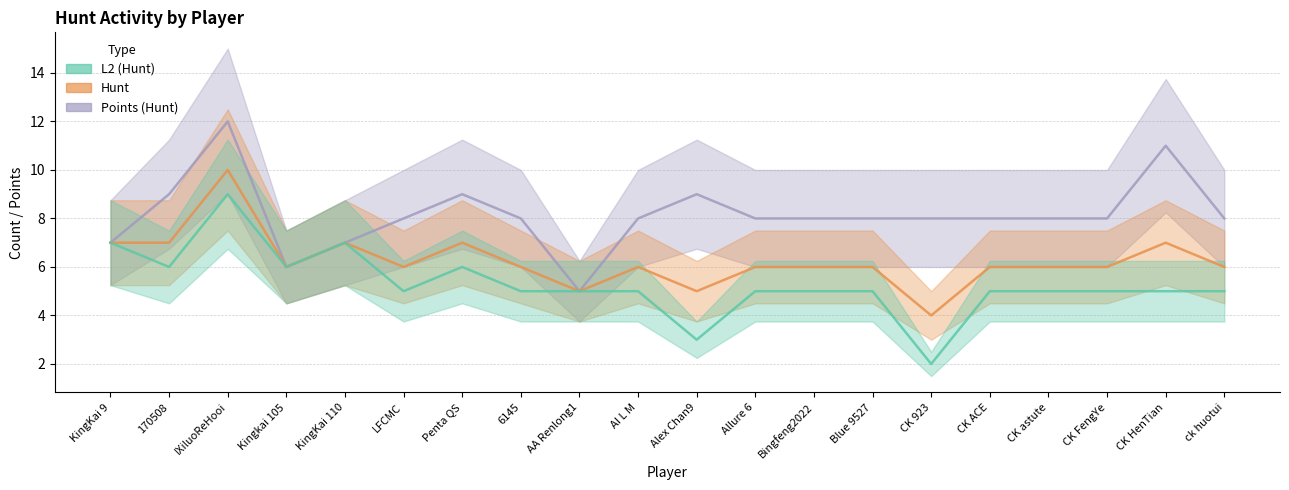

What is the spread (max minus min) of values at CK 923?

6